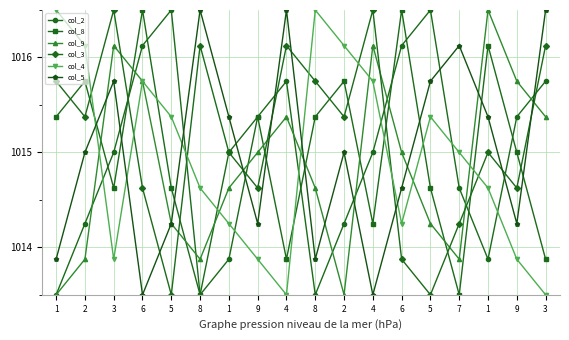

What is the value of the col_9 point at the 14th from the left?

1014.2